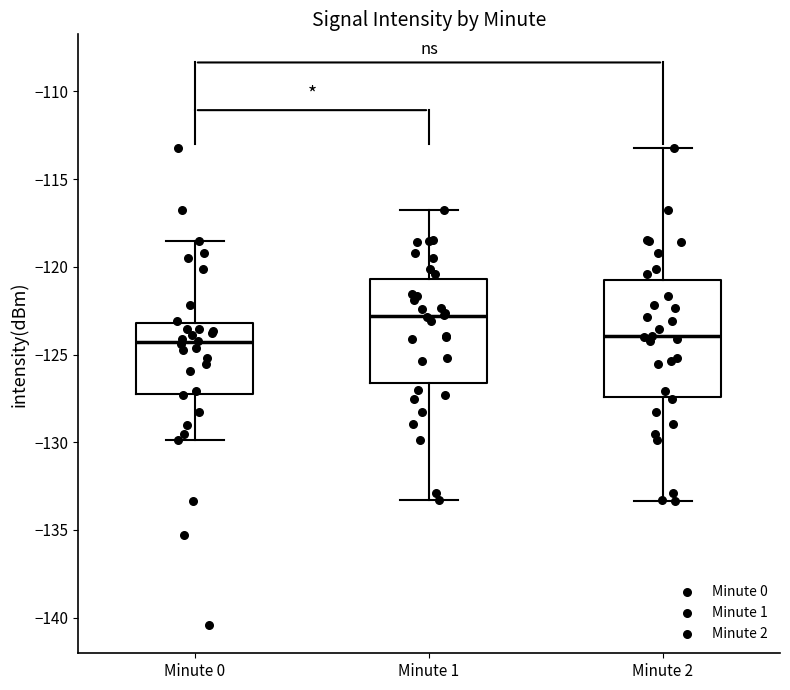

Reading left to right, transcribe this box plot: for each box, give where its median line is, the range the box spans, and where its two whiskers end, as read against the y-axis. The values are not printed on the chart, so give them approximately, as read against the axis.

Minute 0: median -124.5, box -127.0 to -123.0, whiskers -130.0 to -118.5
Minute 1: median -123.0, box -126.5 to -120.5, whiskers -133.5 to -117.0
Minute 2: median -124.0, box -127.5 to -120.5, whiskers -133.5 to -113.0